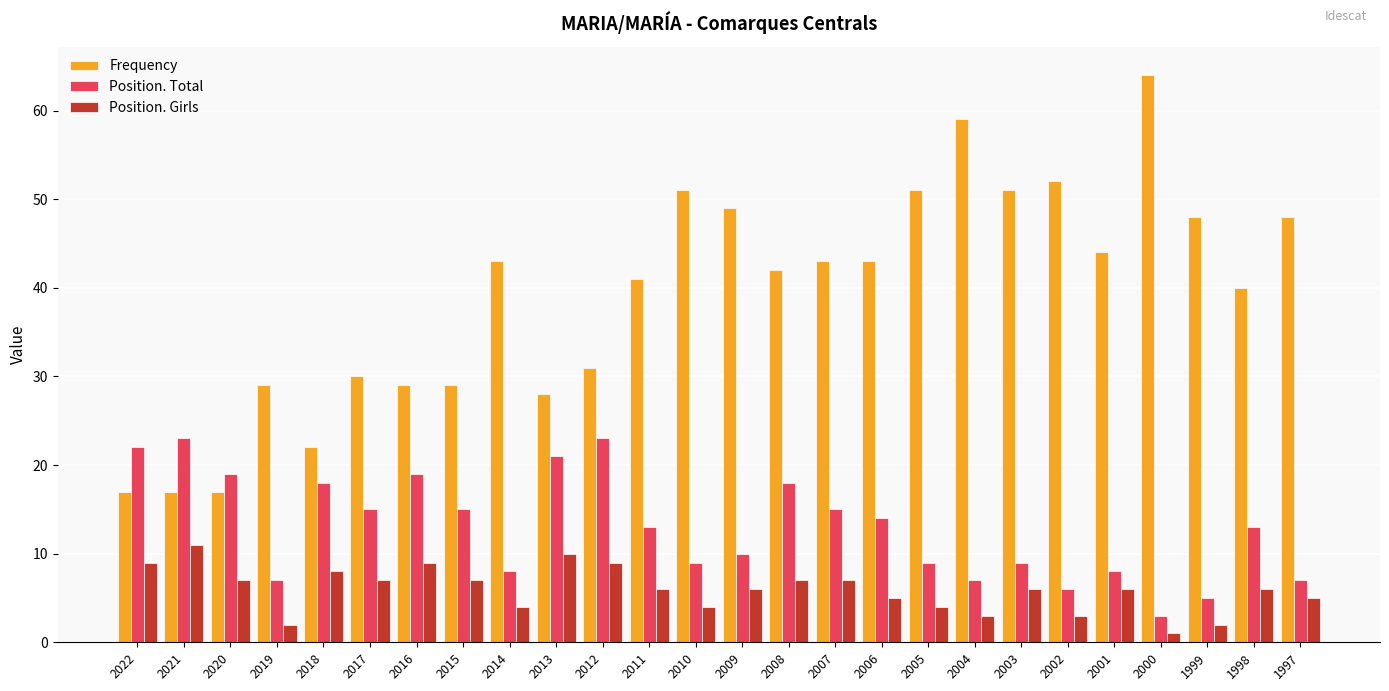

Which series has the widest spread of values?

Frequency